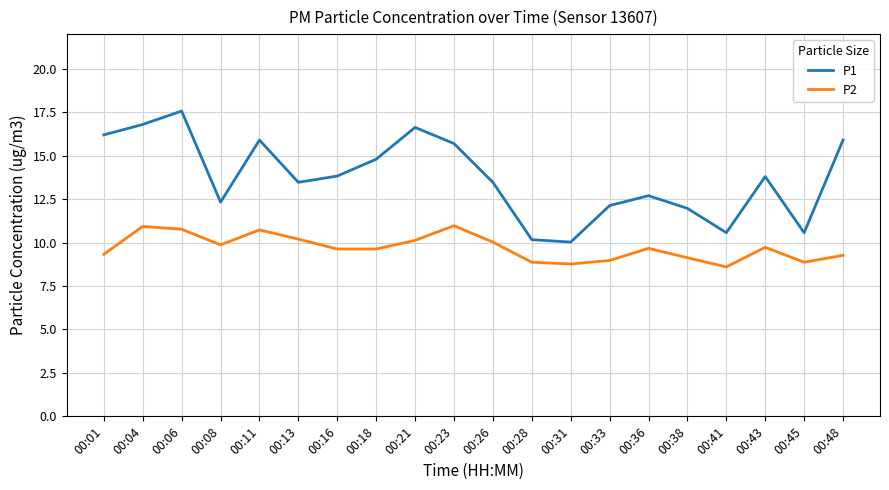

Where is the first local maximum for P1?

00:06